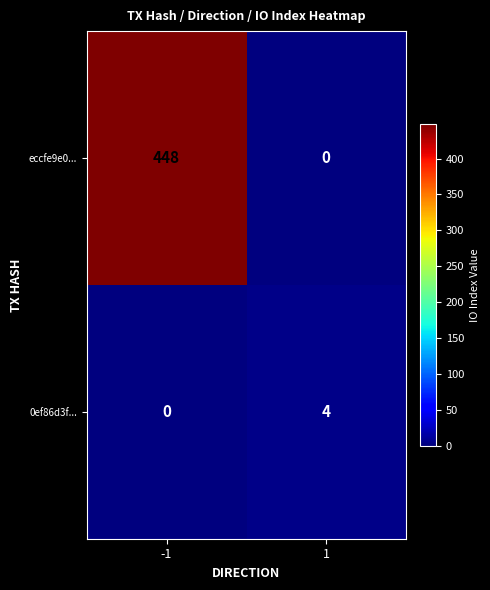

List the series in order of their peak value, lowest first.

0ef86d3f..., eccfe9e0...